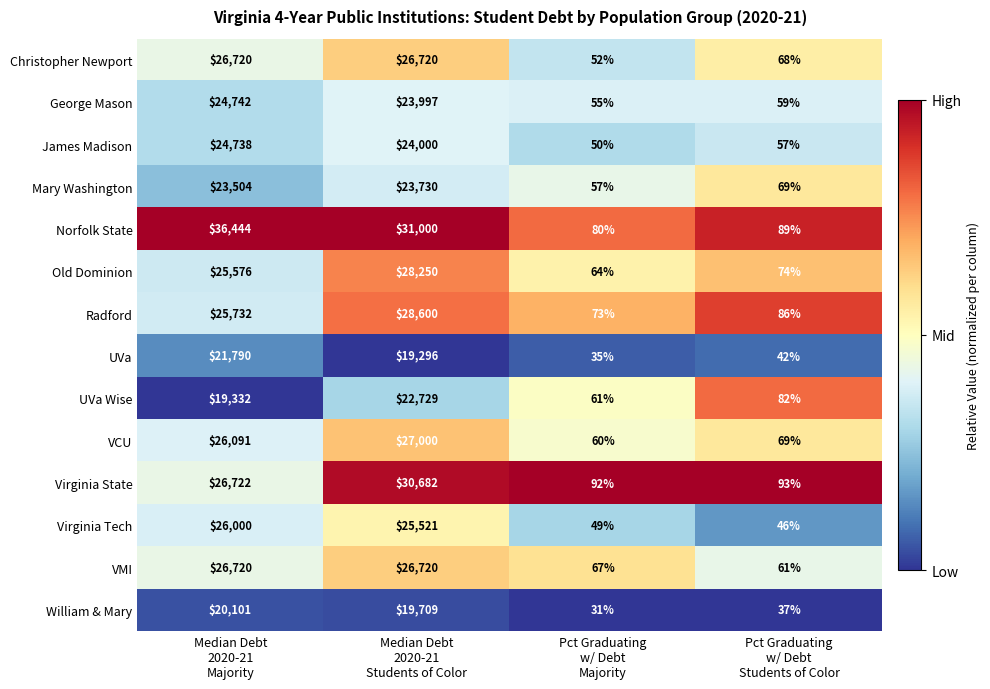

How many series are shown in this chart?

14